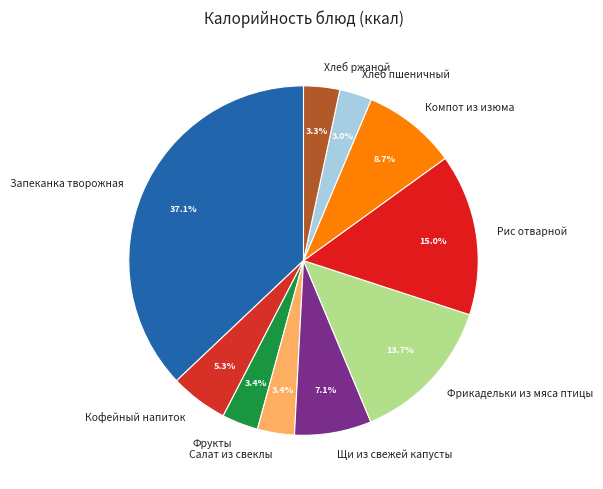

Between Кофейный напиток and Щи из свежей капусты, which is larger?

Щи из свежей капусты